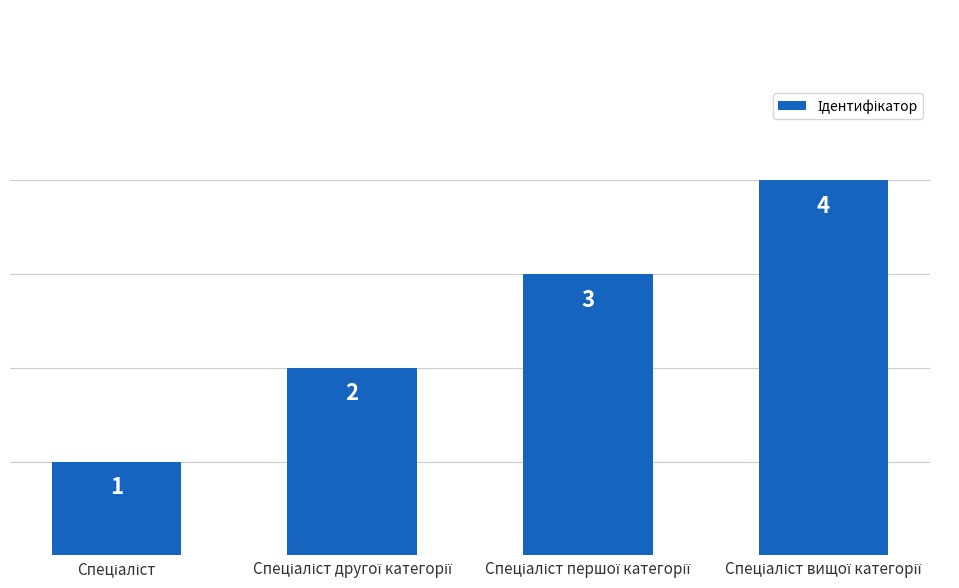

What is the greatest value displayed?

4